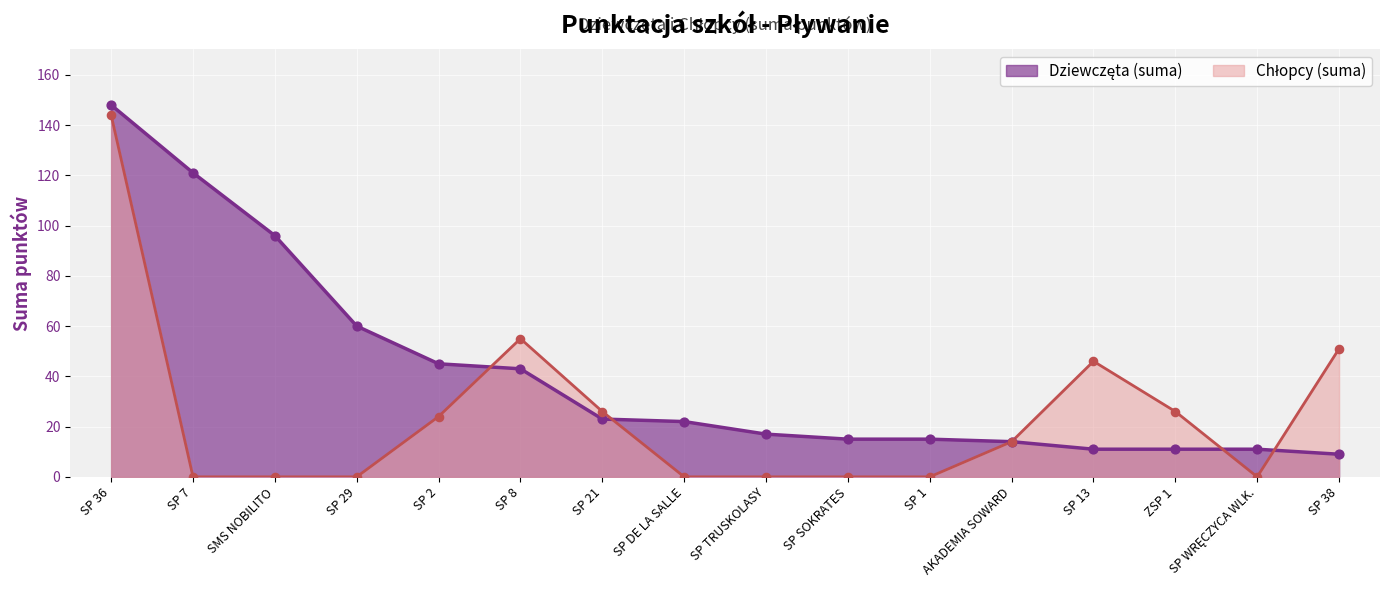

What is the difference between the highest and lowest values at SMS NOBILITO?

96